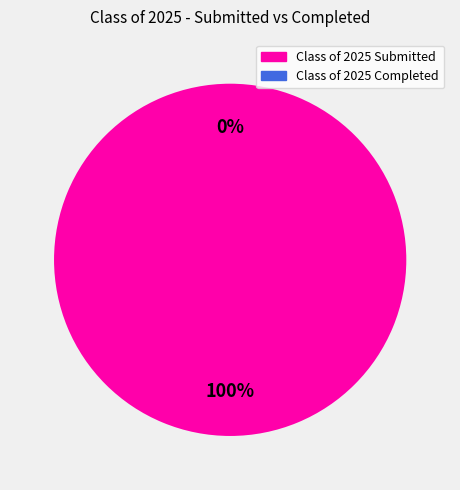

Combined, do Class of 2025 Completed and Class of 2025 Submitted account for over 50%?

Yes